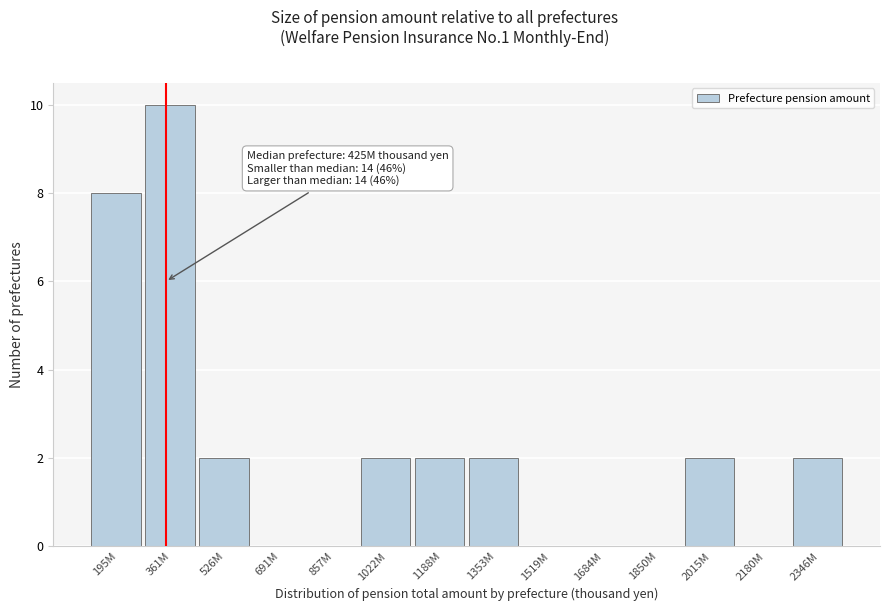

Reading left to right, transcribe all the data shown in this chart.

195M=8	361M=10	526M=2	691M=0	857M=0	1022M=2	1188M=2	1353M=2	1519M=0	1684M=0	1850M=0	2015M=2	2180M=0	2346M=2